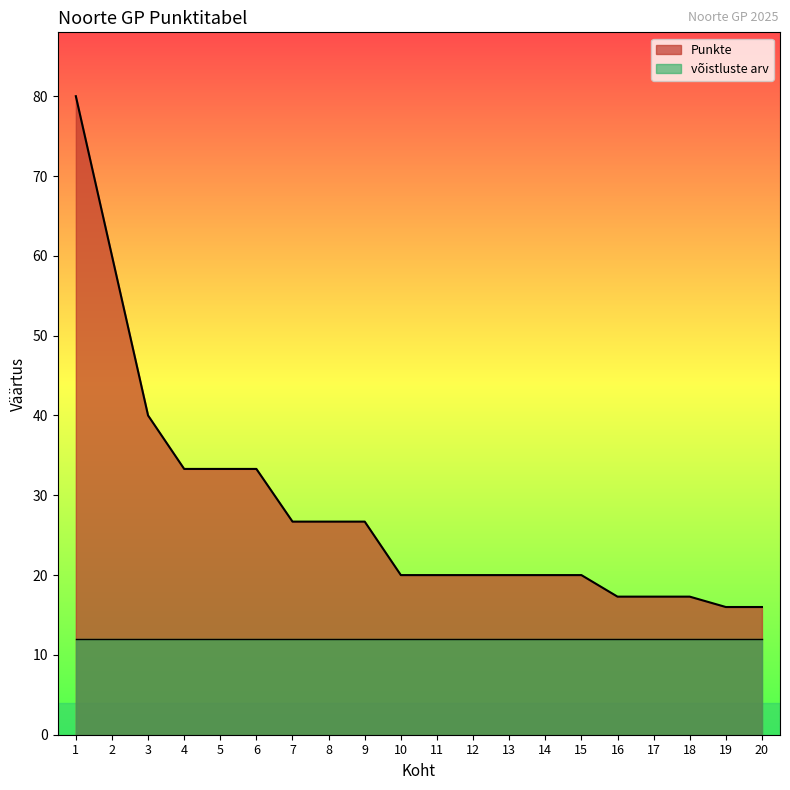

What is the approximate value at 10?

20.0